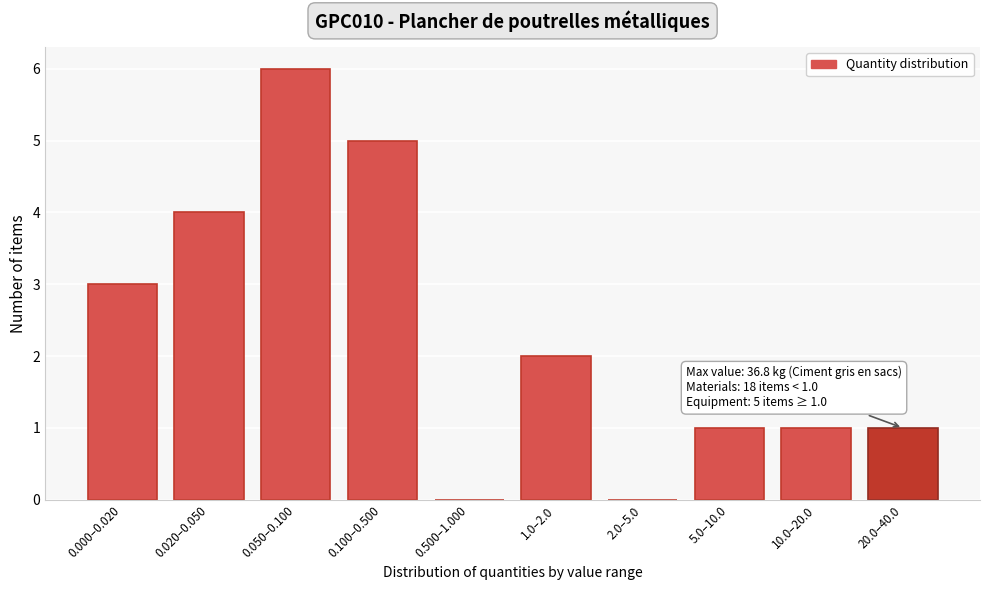

Reading left to right, transcribe all the data shown in this chart.

0.000–0.020=3	0.020–0.050=4	0.050–0.100=6	0.100–0.500=5	0.500–1.000=0	1.0–2.0=2	2.0–5.0=0	5.0–10.0=1	10.0–20.0=1	20.0–40.0=1